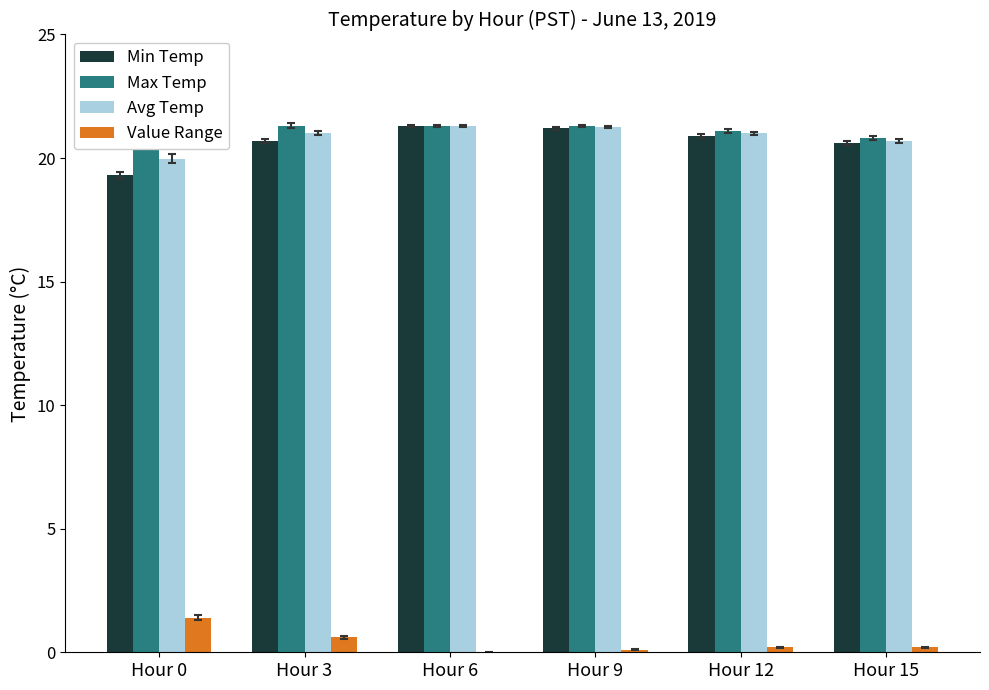

The Min Temp series shows 20.9 at Hour 12. True or false?

True